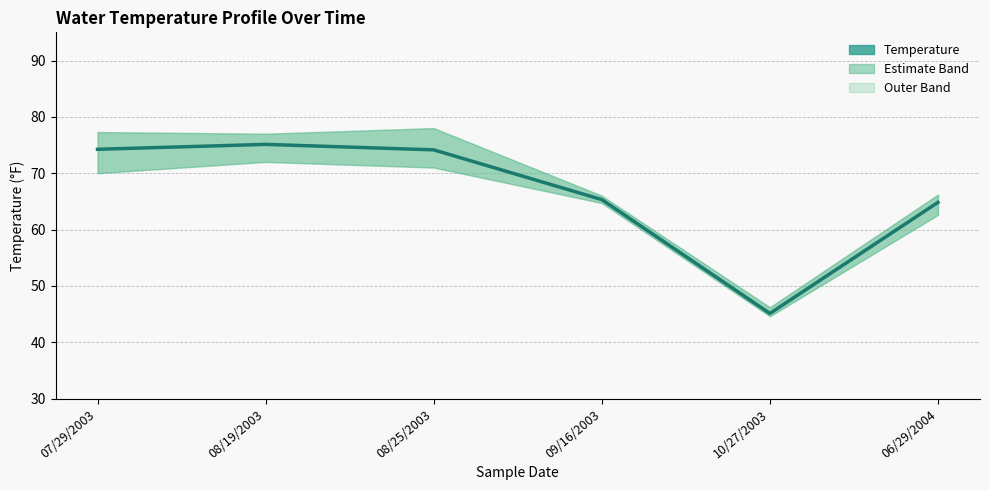

What is the minimum value shown in the chart?

45.1